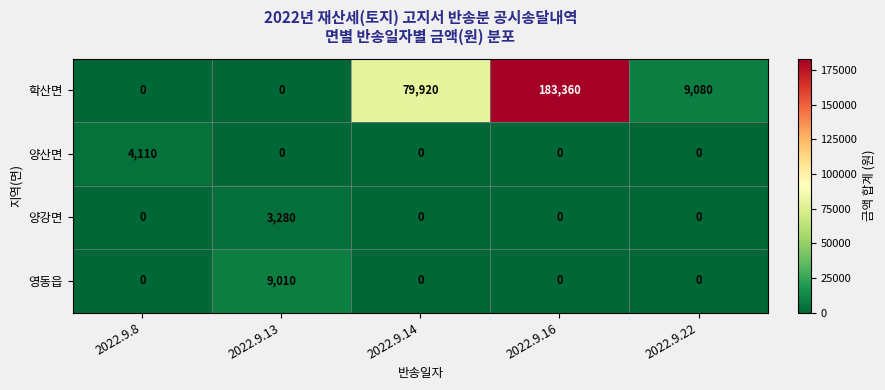

Which category has the highest value across all series?

2022.9.16